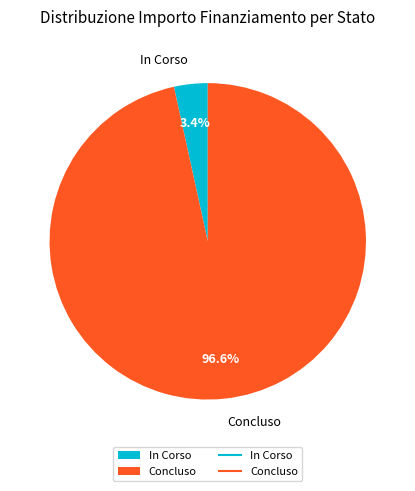

Between Concluso and In Corso, which is larger?

Concluso